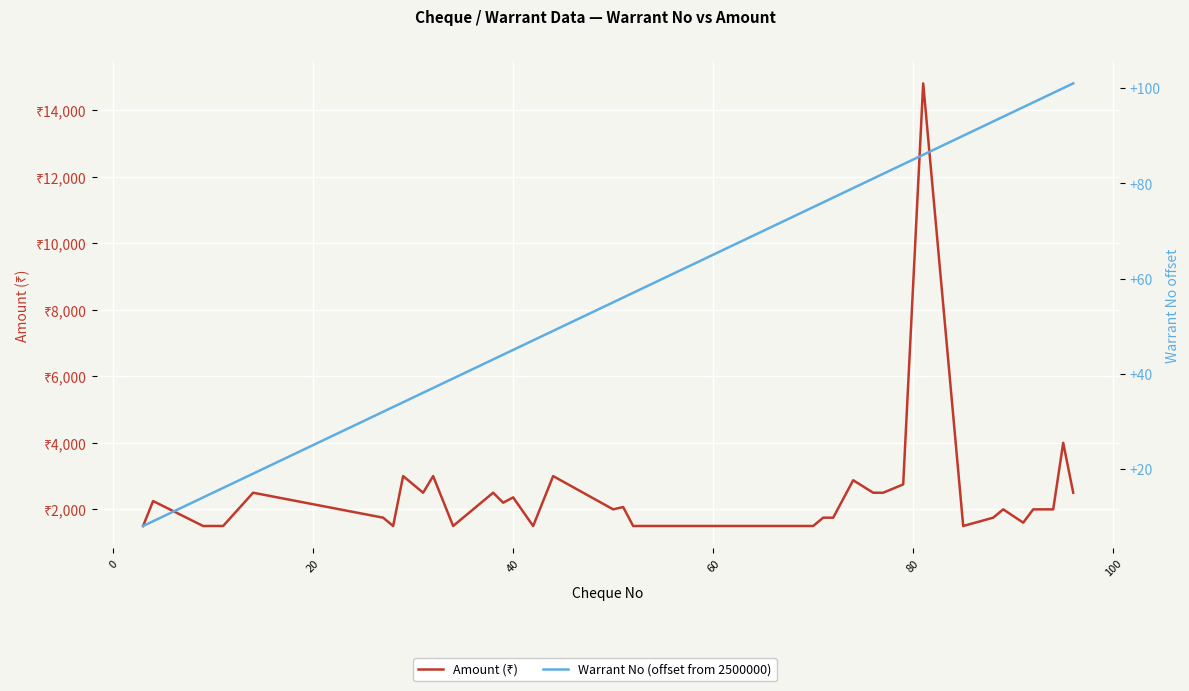

How many lines are shown in the chart?

2